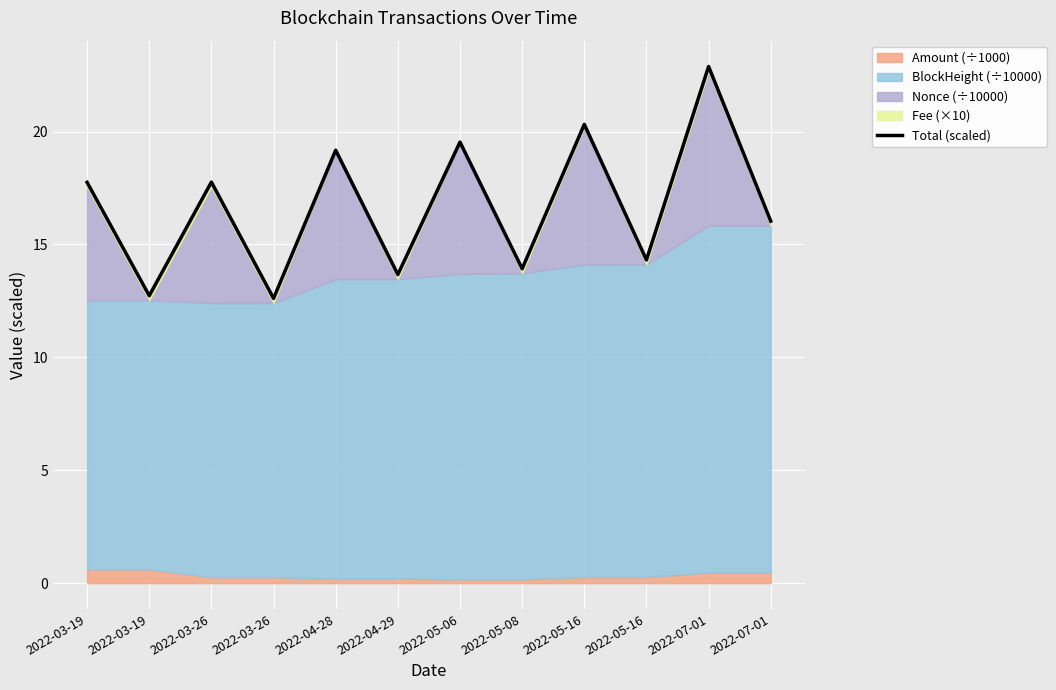

The value at 2022-03-19 is 22.0. True or false?

False